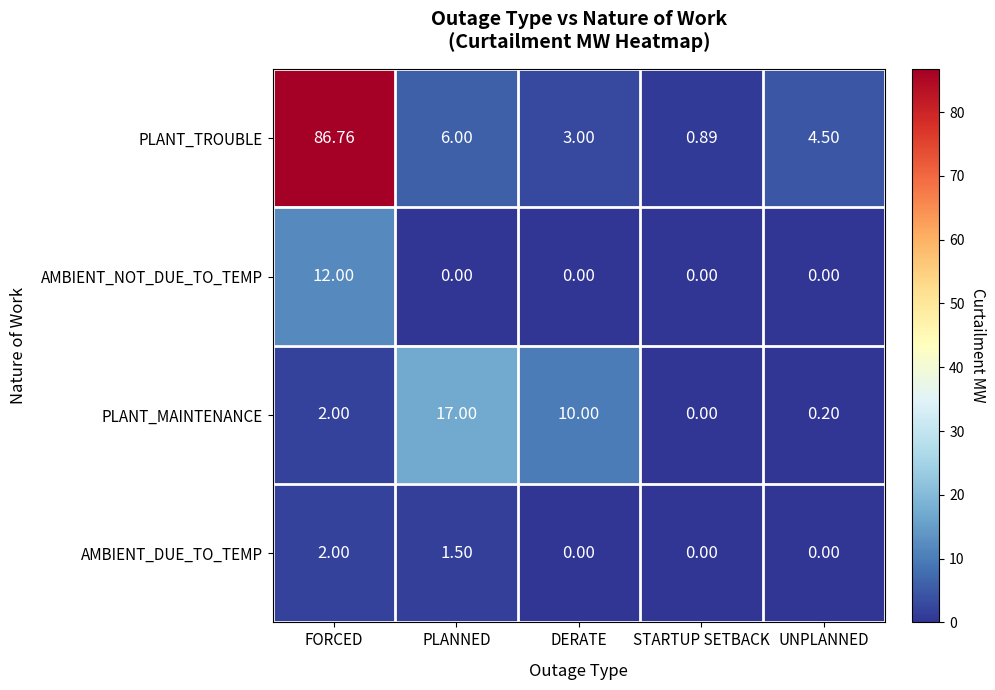

Which series has the largest total across all categories?

PLANT_TROUBLE